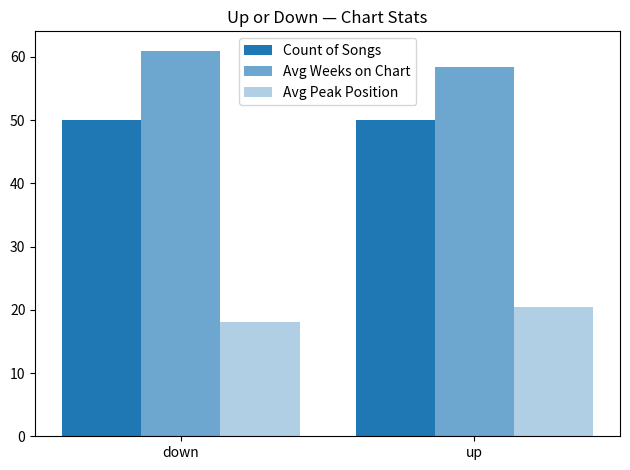

What is the smallest value displayed?

18.1